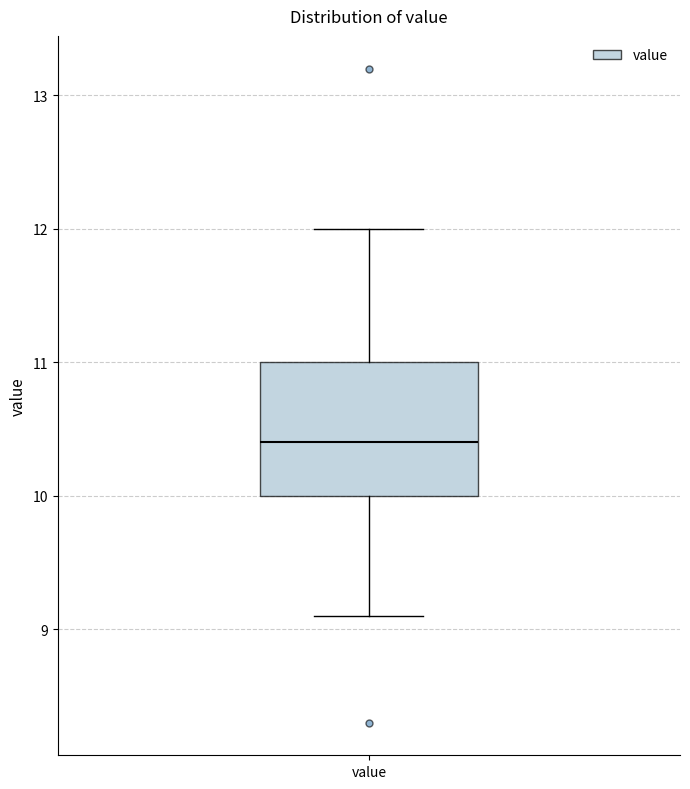

Transcribe this box plot: give where the median line is, the range the box spans, and where the two whiskers end, as read against the y-axis. The values are not printed on the chart, so give them approximately, as read against the axis.

median 10.4, box 10.0 to 11.0, whiskers 9.1 to 12.0